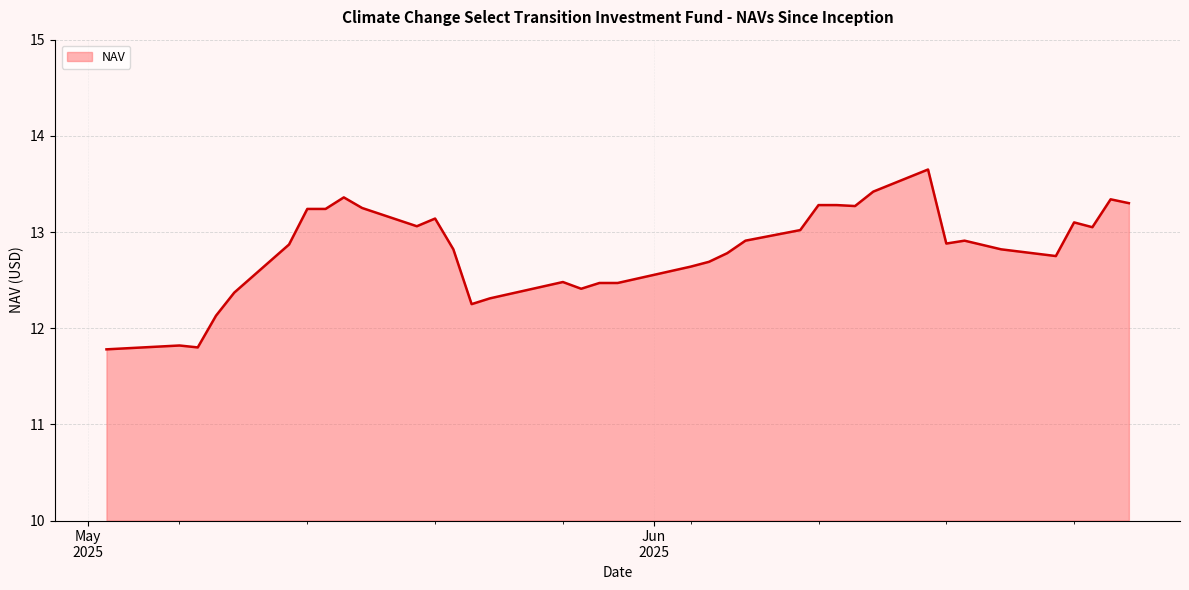

What is the maximum value shown in the chart?

13.7